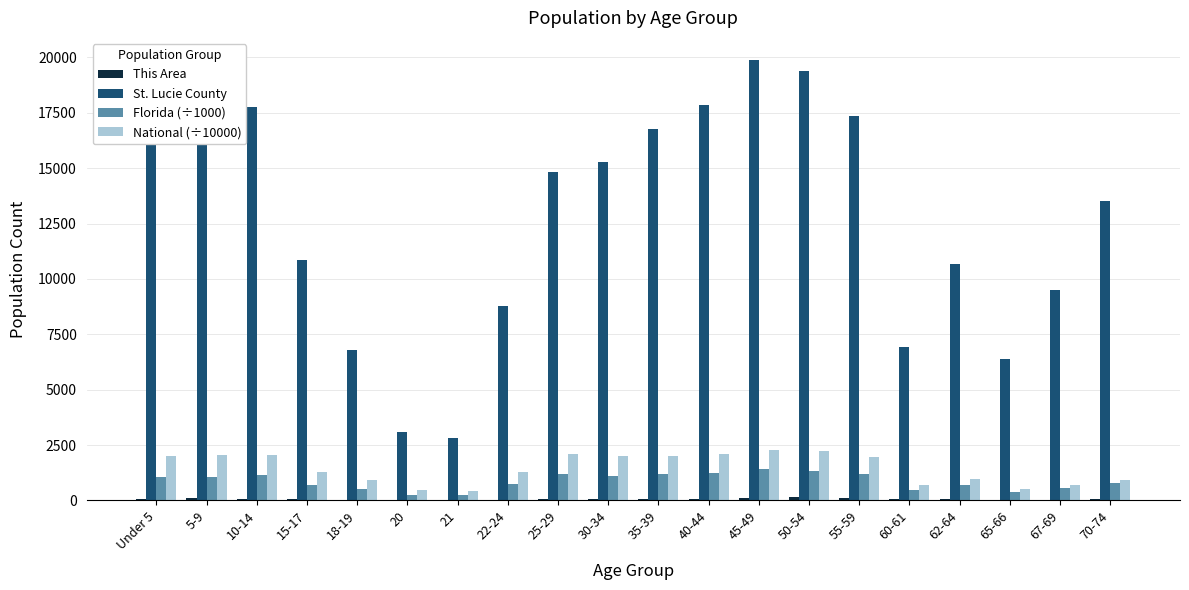

Which series changed the most between 21 and 60-61?

St. Lucie County